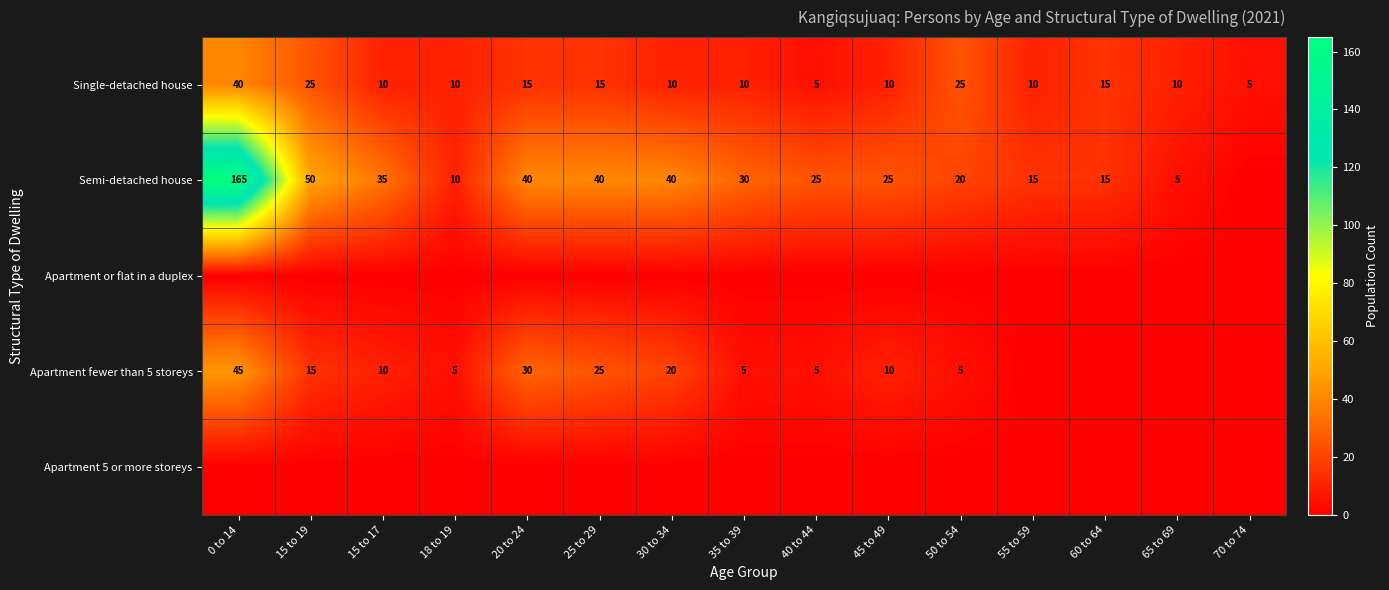

What is the total value across all series at 30 to 34?

70